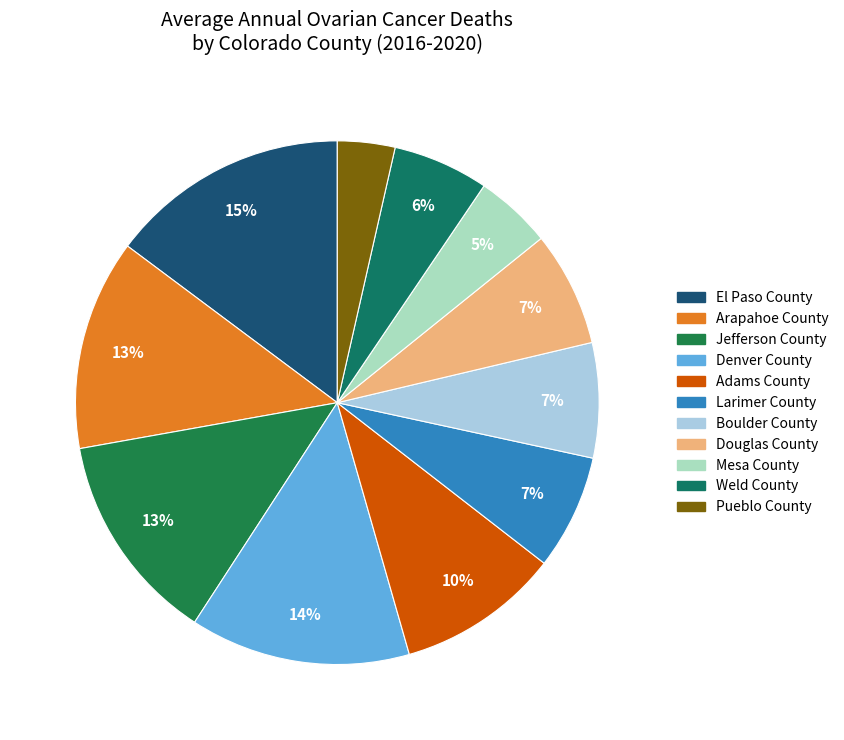

Which category has the biggest portion of the pie?

El Paso County